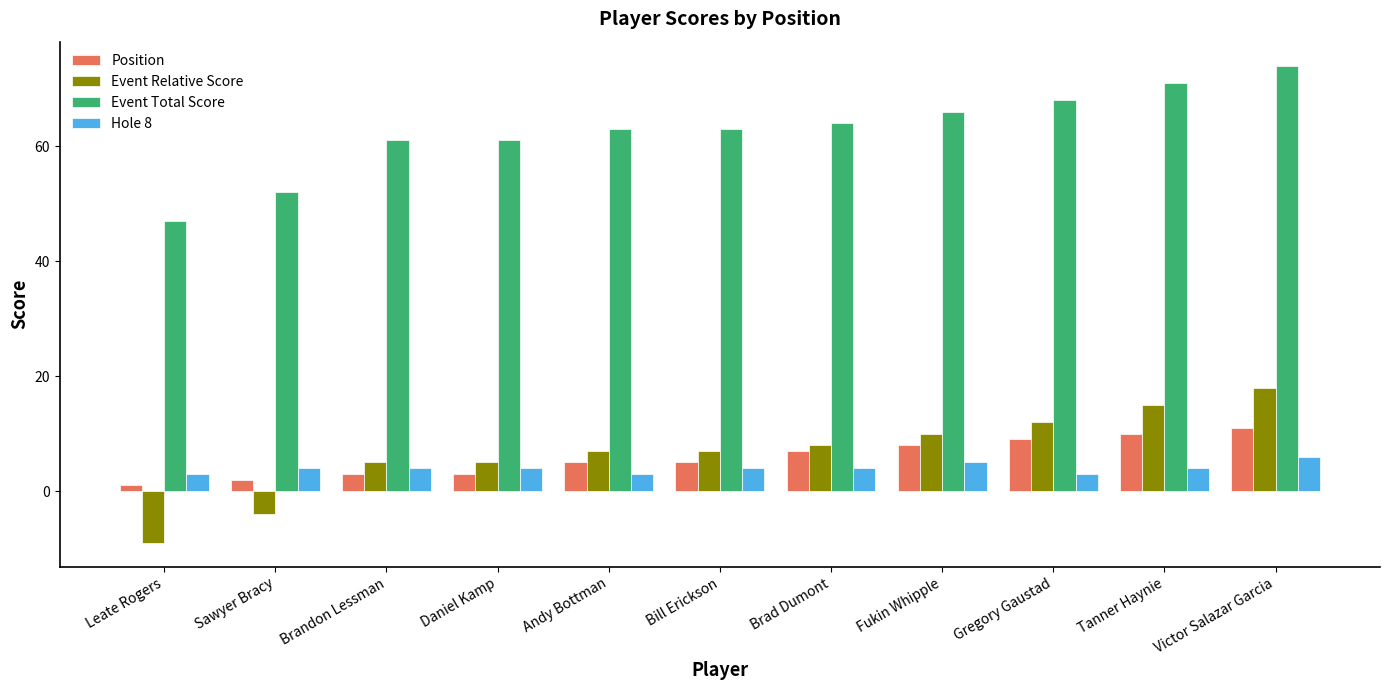

What is the value of the Hole 8 bar at the 9th from the left?

3